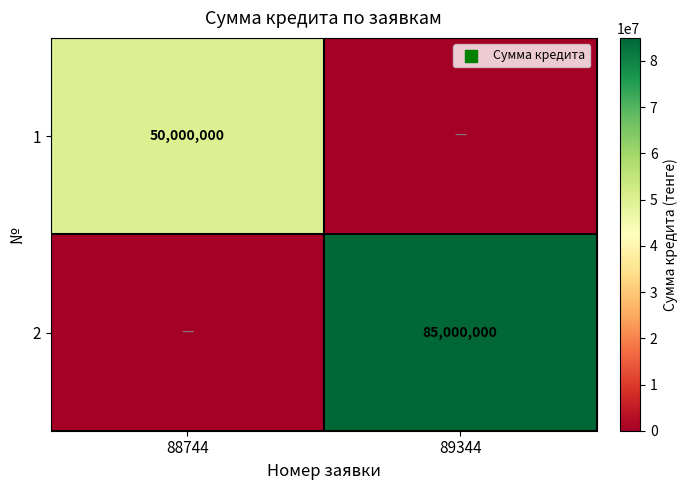

True or false: 2 has a value of 85000000 at 89344.

True